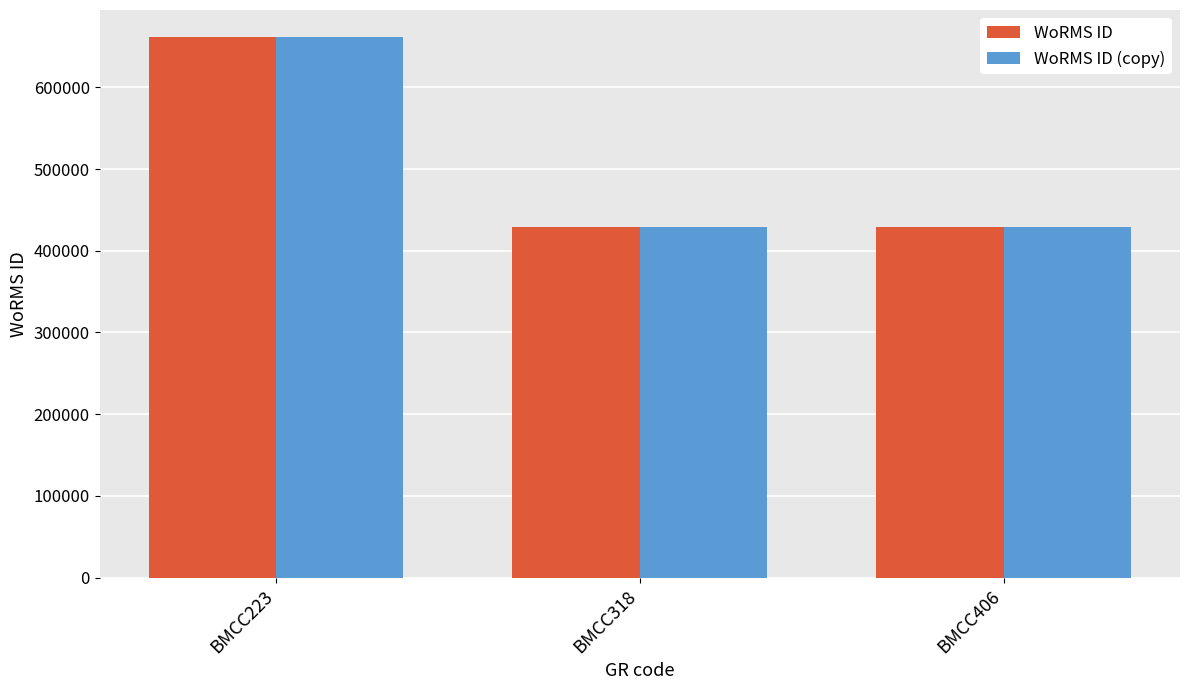

The WoRMS ID series shows 105836 at BMCC318. True or false?

False